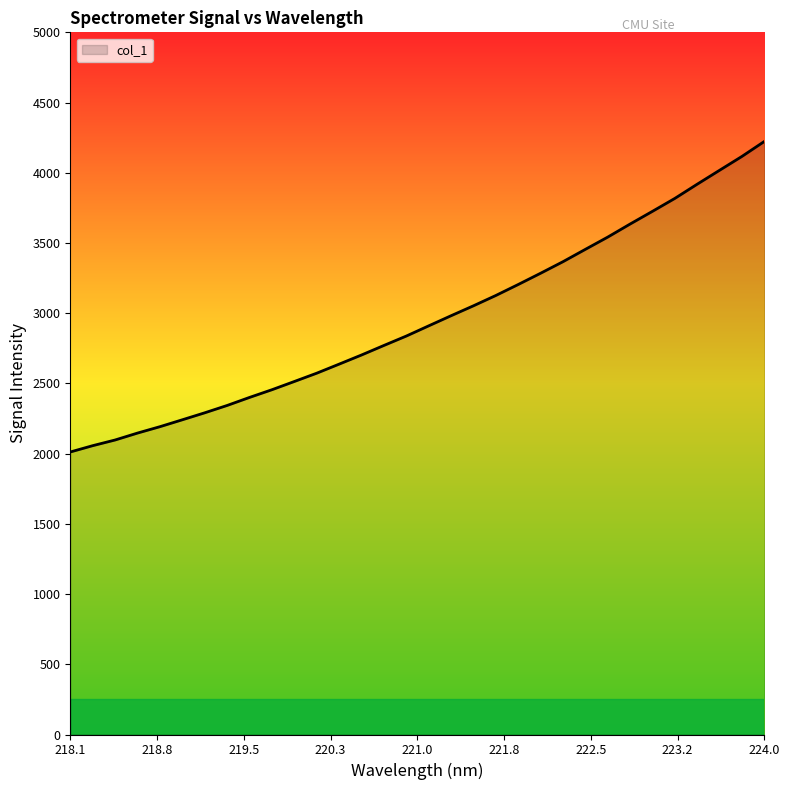

What is the maximum value shown in the chart?

4223.0